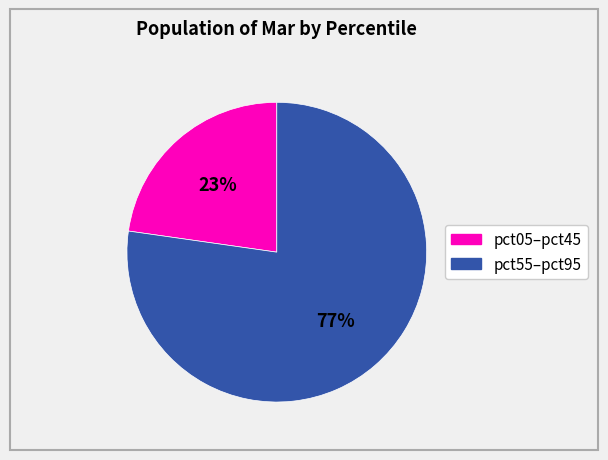

To the nearest percent, what is the average slice percentage?

50%